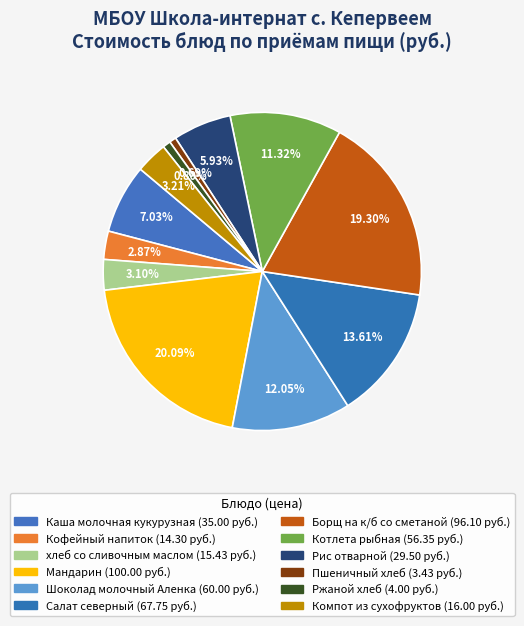

To the nearest percent, what is the difference between the largest and smallest slice percentages?

19%